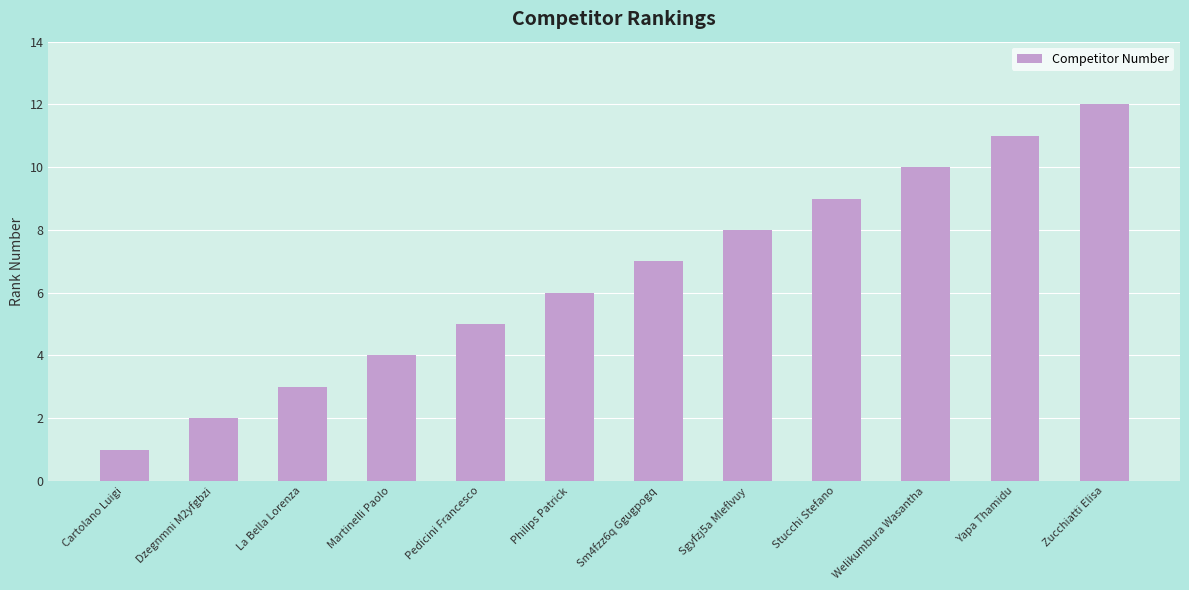

Approximately how many times larger is the value at Pedicini Francesco compared to Cartolano Luigi?

5.0